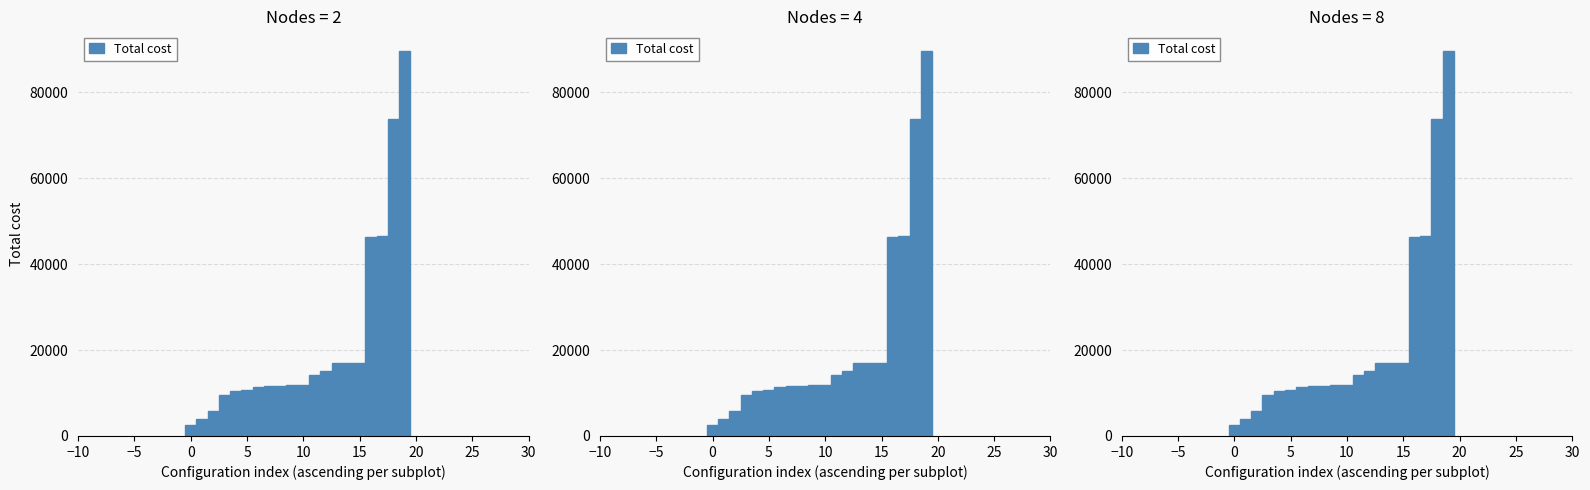

What is the greatest value displayed?

89700.0